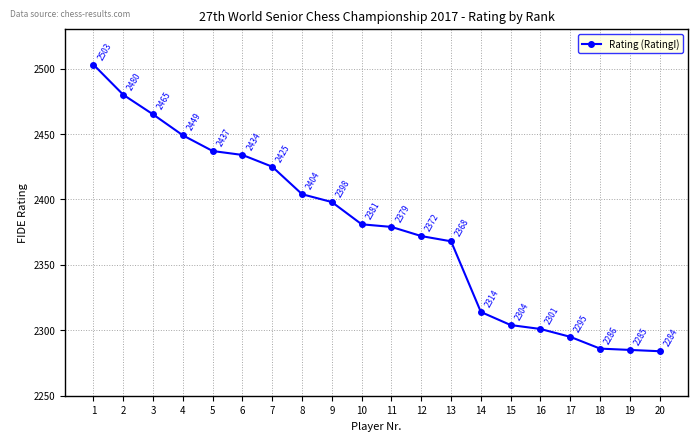

What is the value of the 13th point from the left?

2368